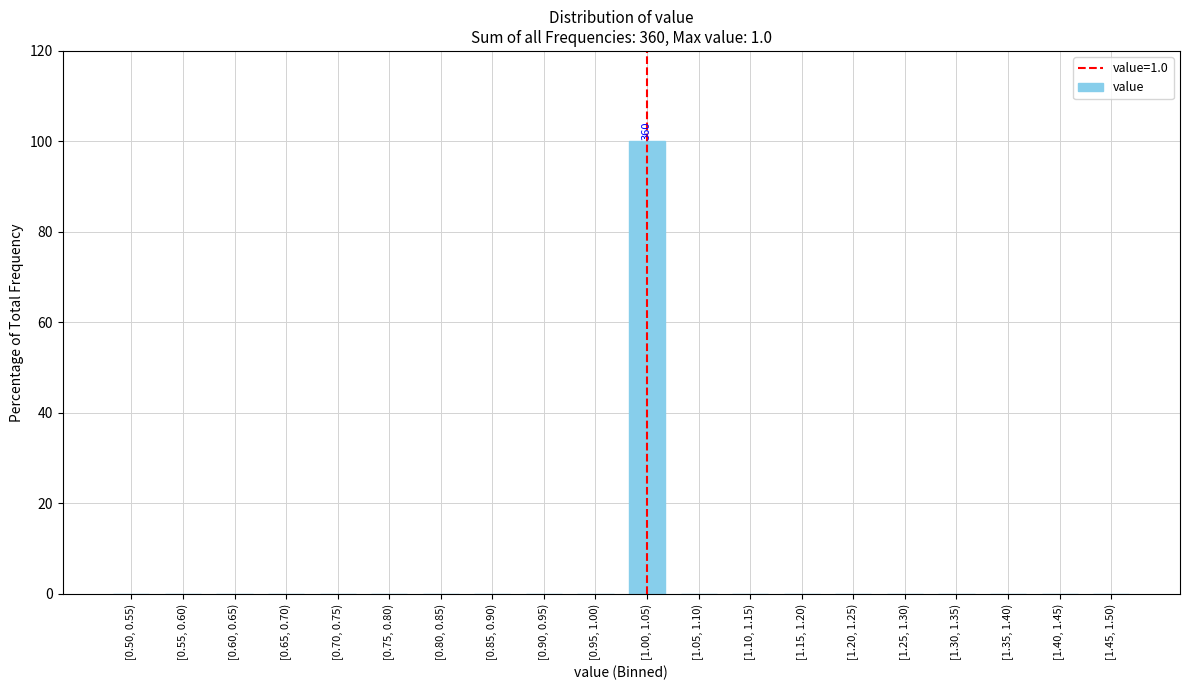

Reading right to left, what are all the values shown in this chart?

[1.45, 1.50)=0	[1.40, 1.45)=0	[1.35, 1.40)=0	[1.30, 1.35)=0	[1.25, 1.30)=0	[1.20, 1.25)=0	[1.15, 1.20)=0	[1.10, 1.15)=0	[1.05, 1.10)=0	[1.00, 1.05)=100	[0.95, 1.00)=0	[0.90, 0.95)=0	[0.85, 0.90)=0	[0.80, 0.85)=0	[0.75, 0.80)=0	[0.70, 0.75)=0	[0.65, 0.70)=0	[0.60, 0.65)=0	[0.55, 0.60)=0	[0.50, 0.55)=0